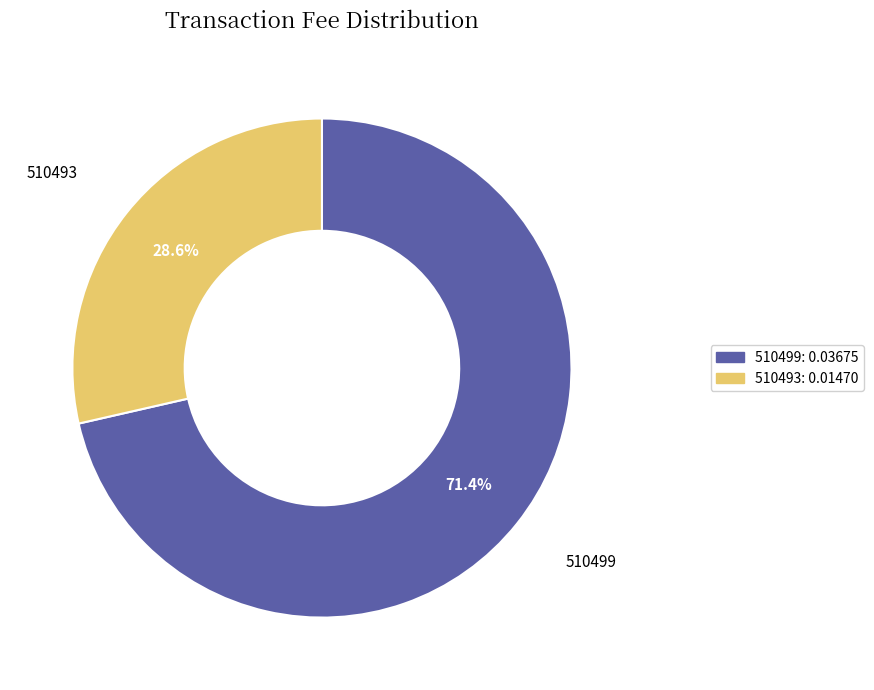

To the nearest percent, what is the average slice percentage?

50%